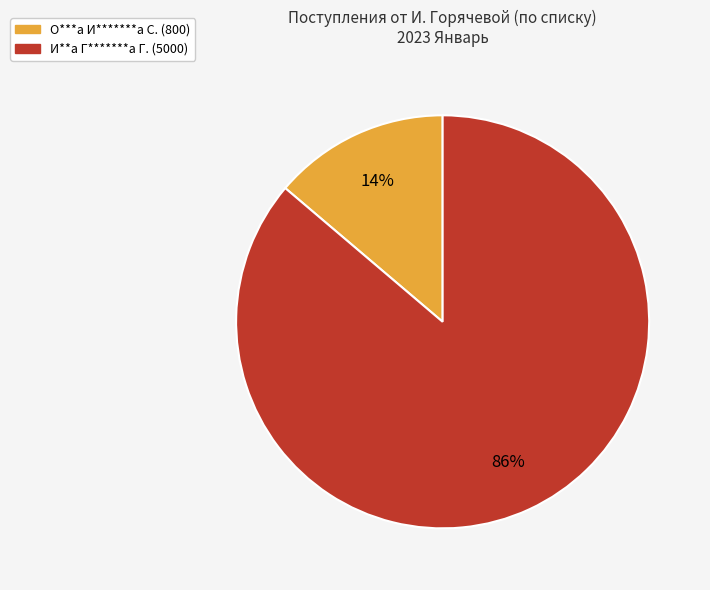

True or false: О***а И*******а С. (800) accounts for 22% of the total.

False